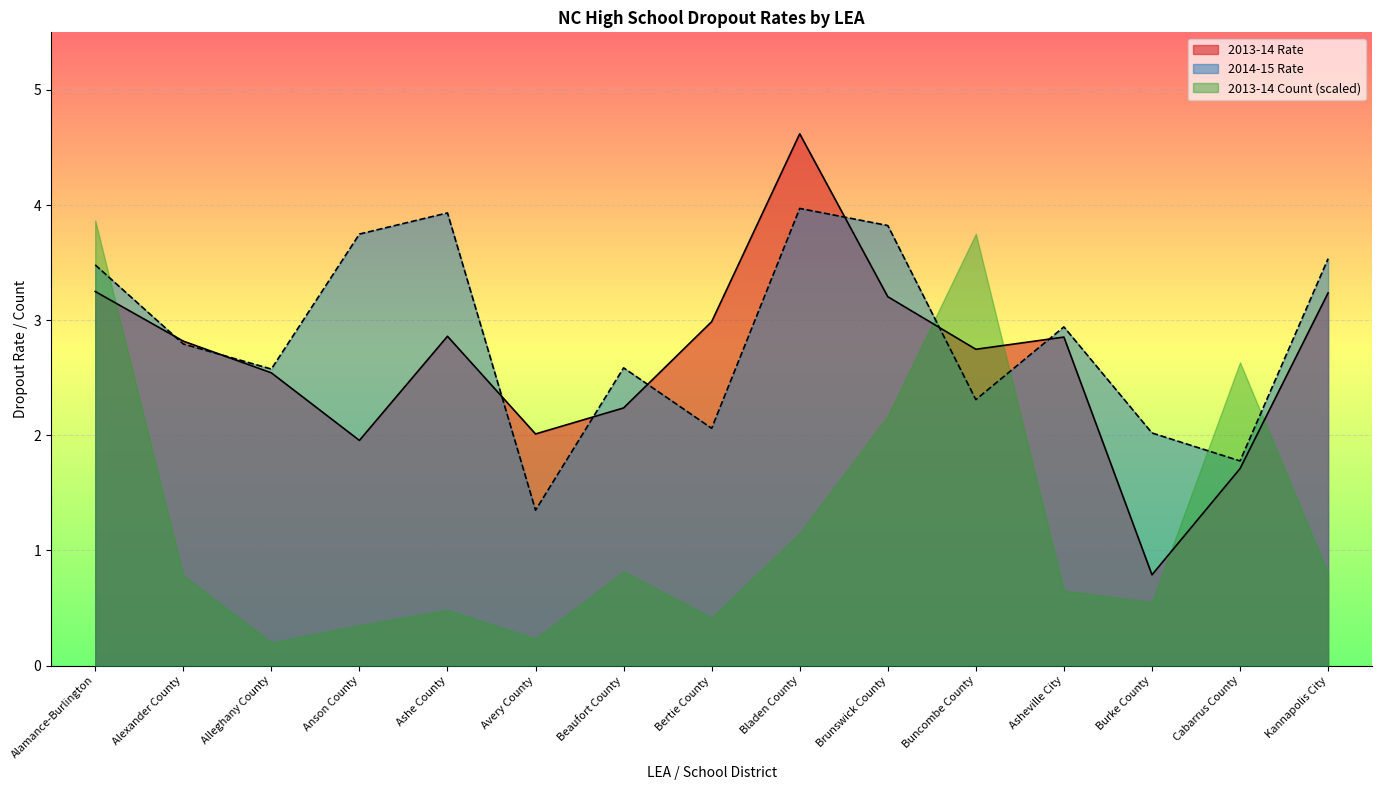

Where is the first local maximum for 2013-14 Rate?

Ashe County